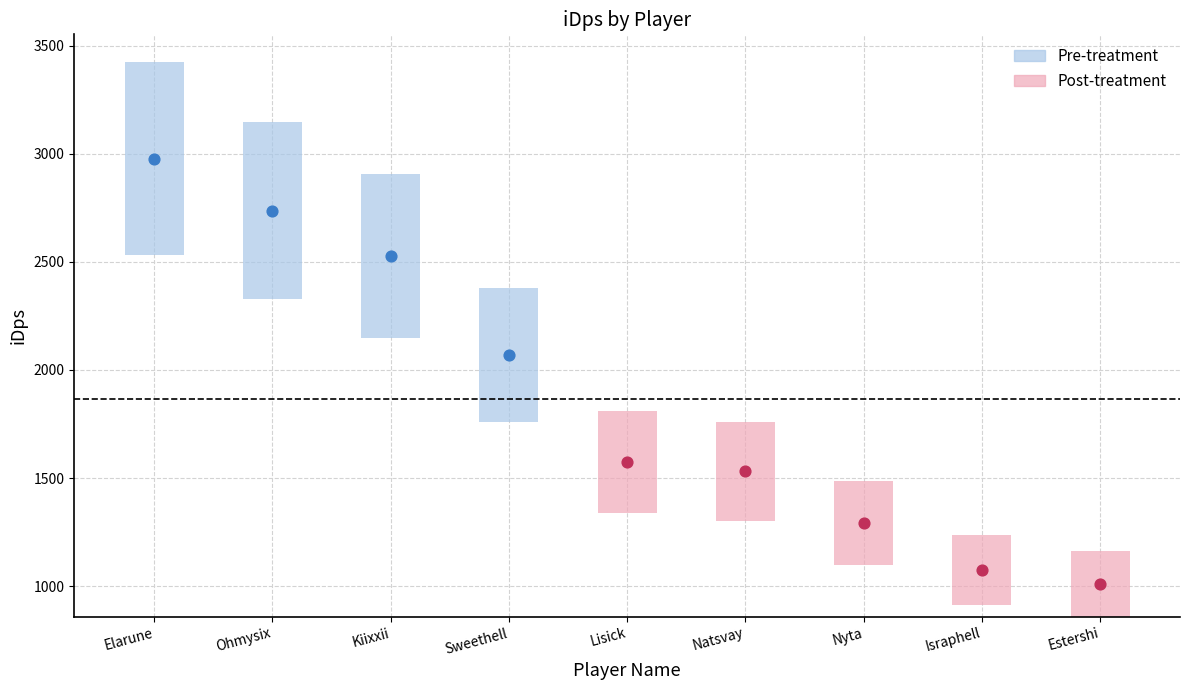

What is the change in value from Ohmysix to Sweethell?

-670.1